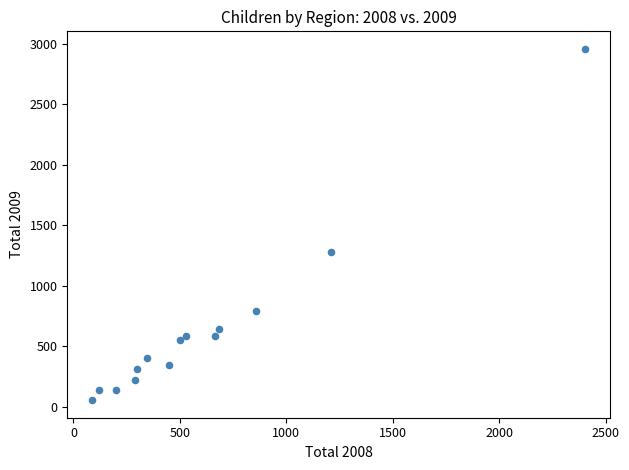

What is the range of Y values (max minus min)?

2902